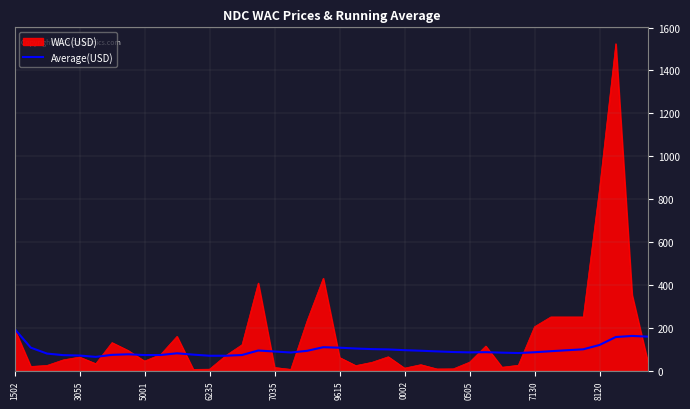

Rank the series by their maximum value, from lowest to highest.

Average(USD), WAC(USD)